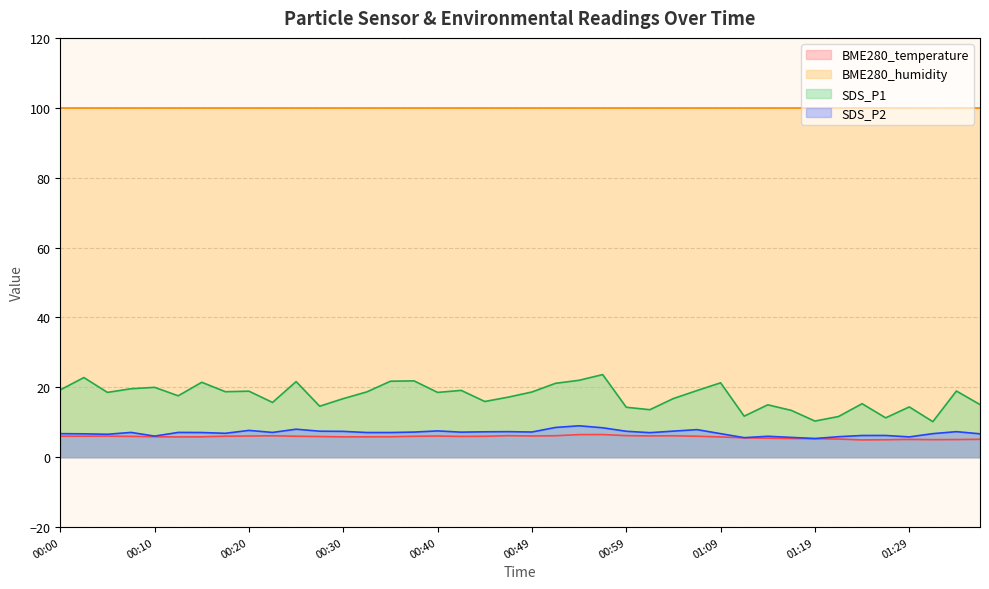

True or false: SDS_P1 has more than 1 interior local peaks.

True